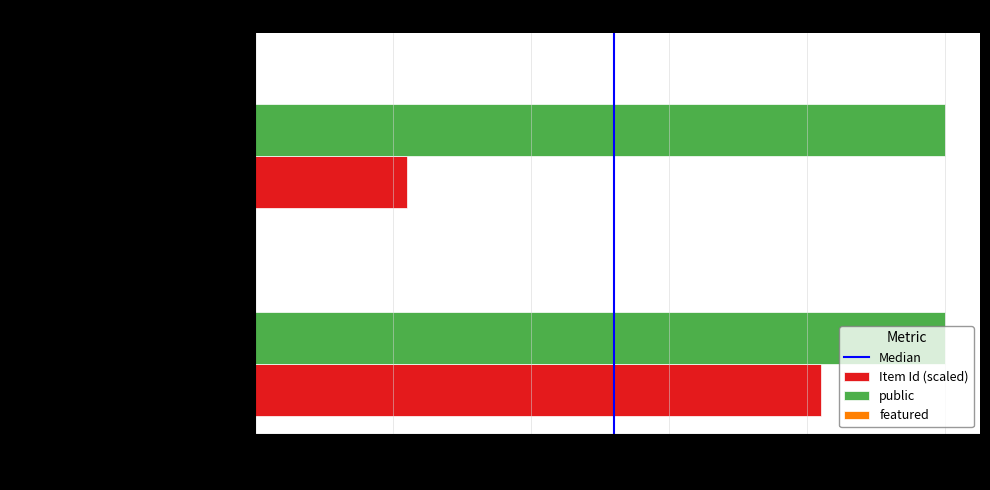

Is it true that public equals 1.0 at Hebden Bridge Local History Society?

True